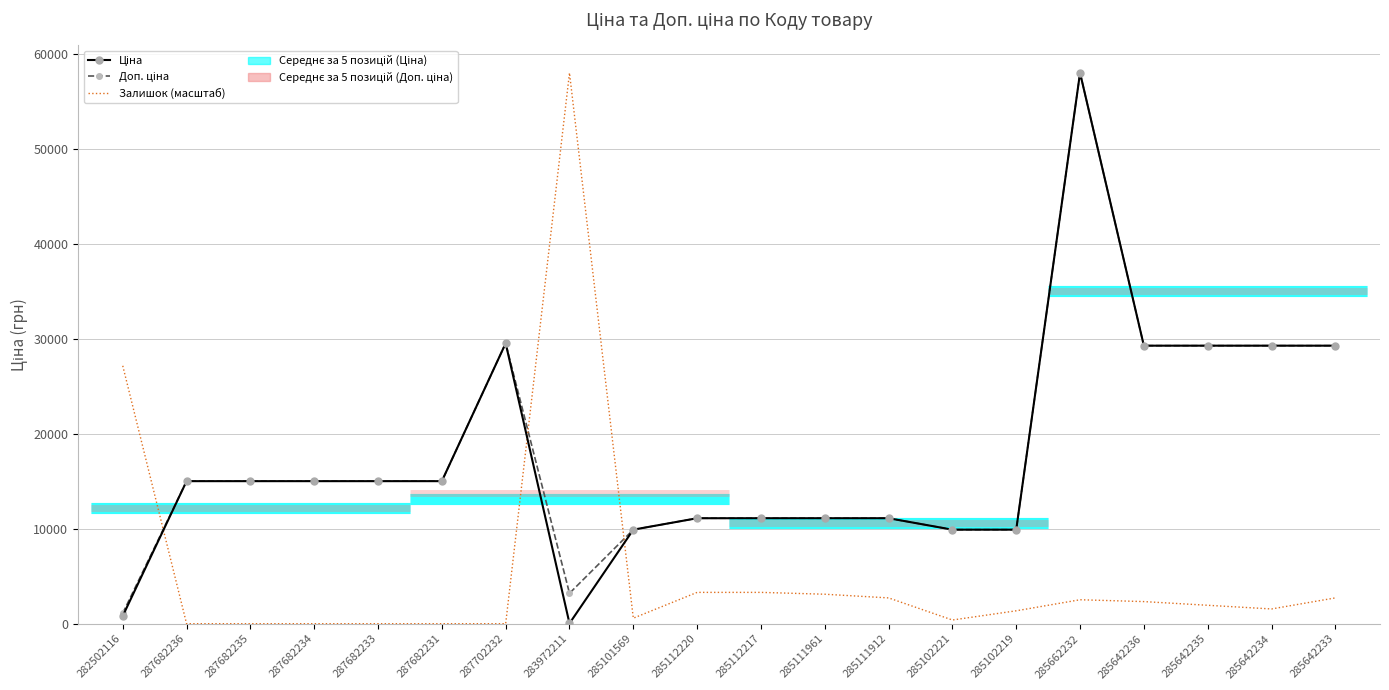

In Залишок (масштаб), how many points are higher than both neighbors (excluding endpoints)?

2